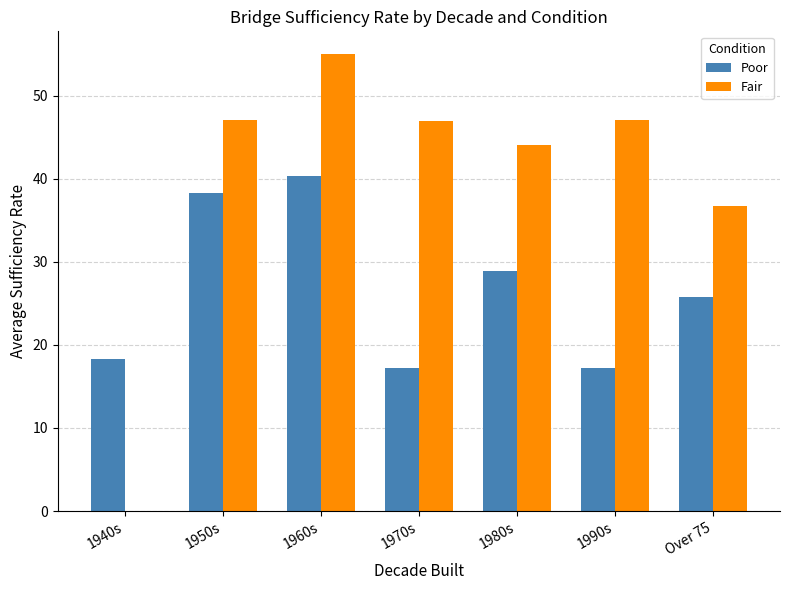

Between 1950s and Over 75, which series saw the biggest shift?

Poor